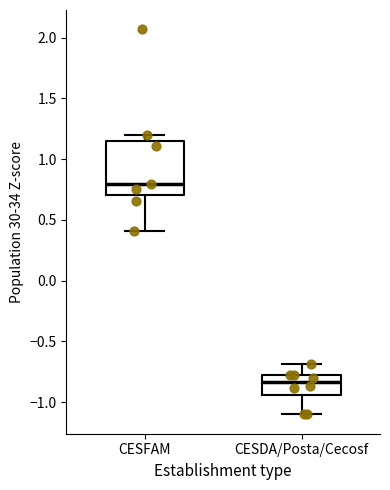

Reading left to right, read every box against the y-axis: the position of its median line, the range the box covers, and the ends of its whiskers. The values are not printed on the chart, so give them approximately, as read against the axis.

CESFAM: median 0.80, box 0.70 to 1.15, whiskers 0.40 to 1.20
CESDA/Posta/Cecosf: median -0.85, box -0.95 to -0.80, whiskers -1.10 to -0.70